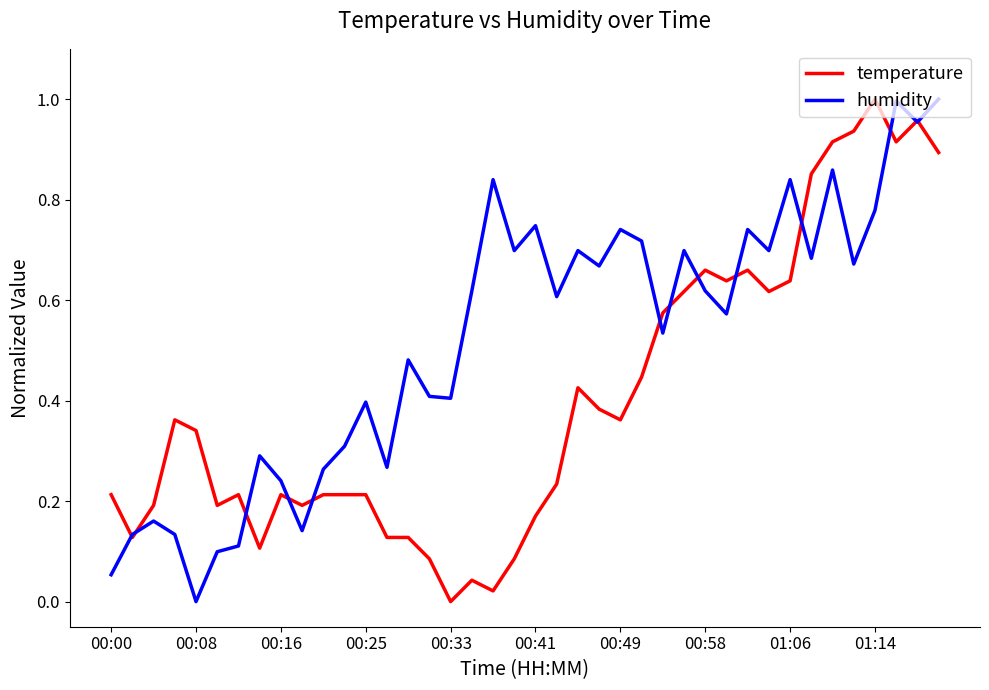

Which series has the largest total across all categories?

humidity